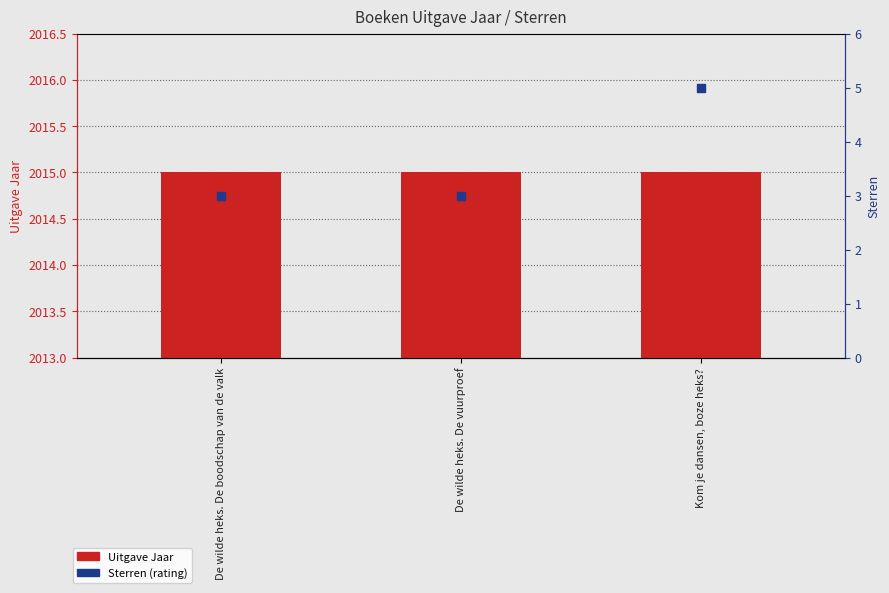

Which series reaches the minimum Y coordinate?

Uitgave Jaar